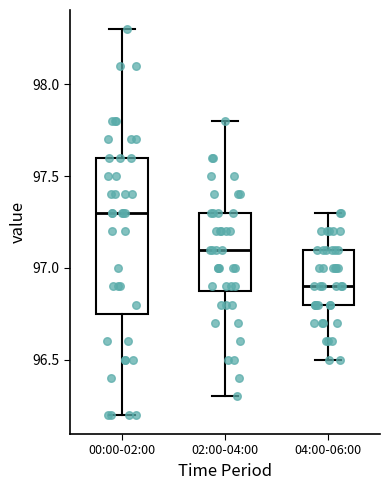

Reading left to right, read every box against the y-axis: the position of its median line, the range the box covers, and the ends of its whiskers. The values are not printed on the chart, so give them approximately, as read against the axis.

00:00-02:00: median 97.30, box 96.75 to 97.60, whiskers 96.20 to 98.30
02:00-04:00: median 97.10, box 96.90 to 97.30, whiskers 96.30 to 97.80
04:00-06:00: median 96.90, box 96.80 to 97.10, whiskers 96.50 to 97.30